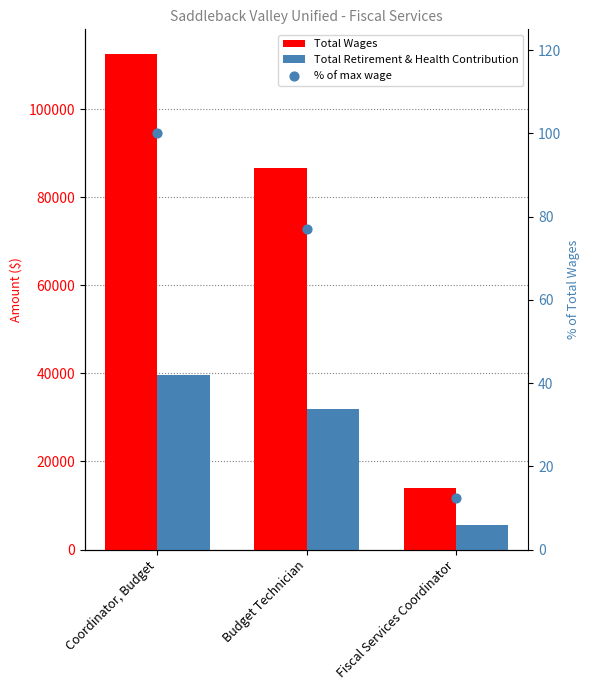

Which series has the widest spread of Y values?

Total Wages